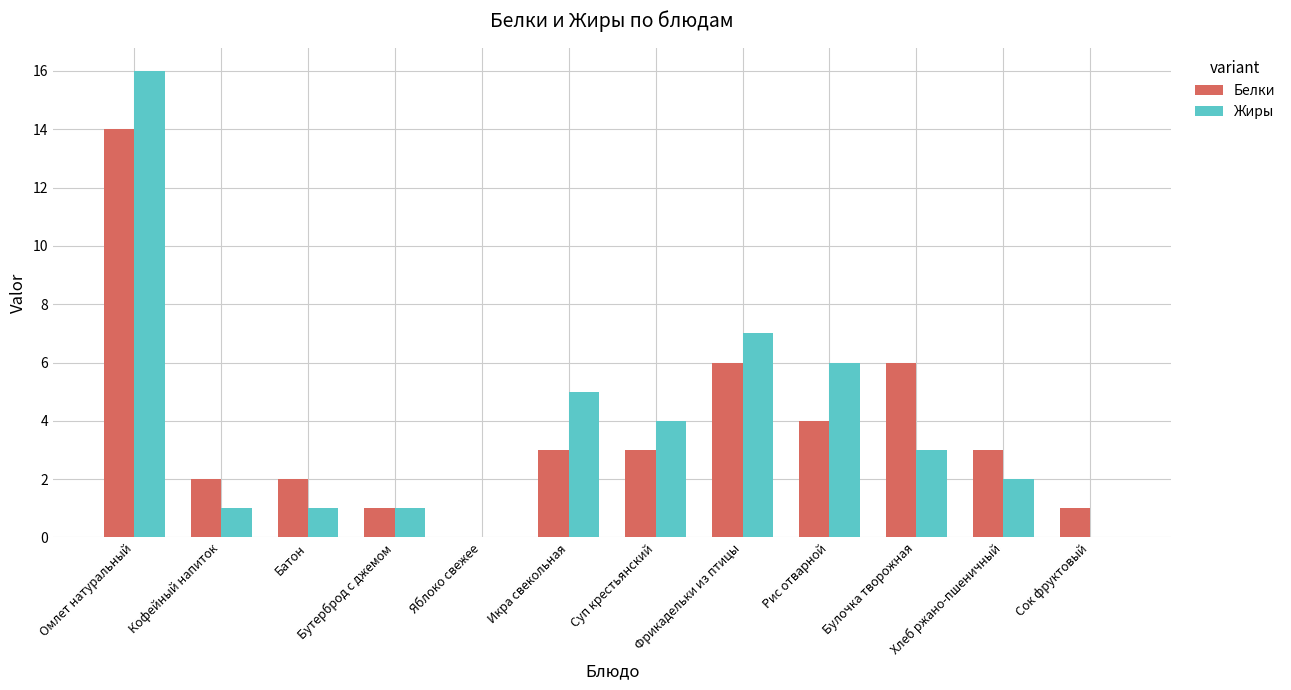

True or false: Белки has a value of 2 at Батон.

True